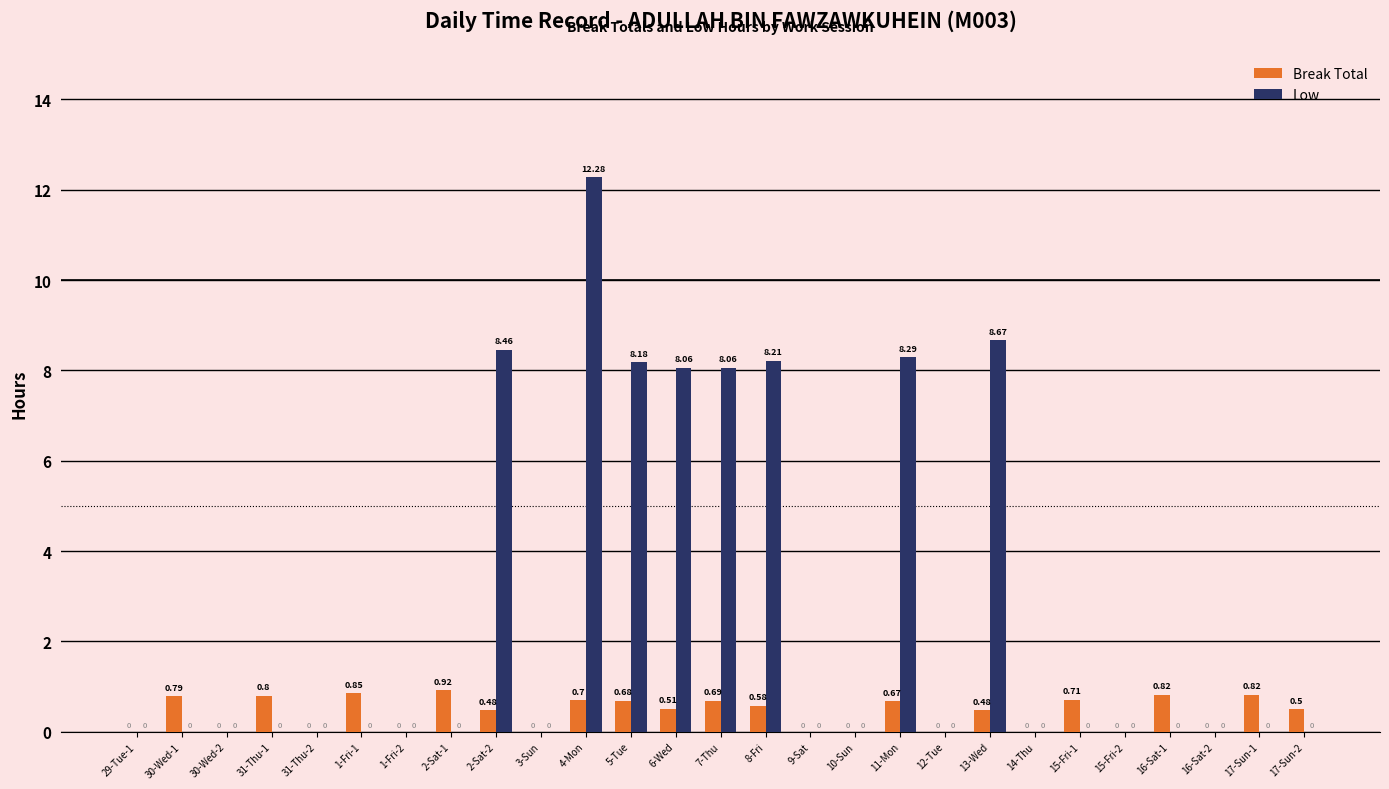

Which series changed the most between 4-Mon and 16-Sat-2?

Low